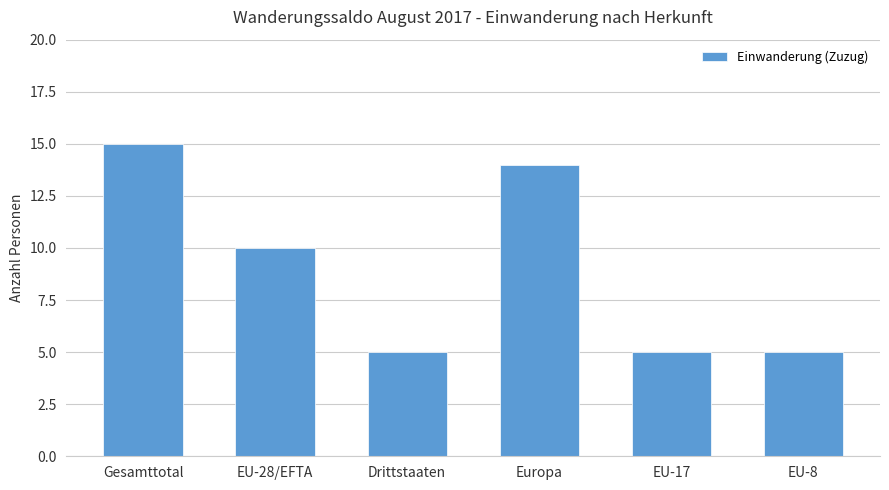

How many values are between 5 and 14?

5